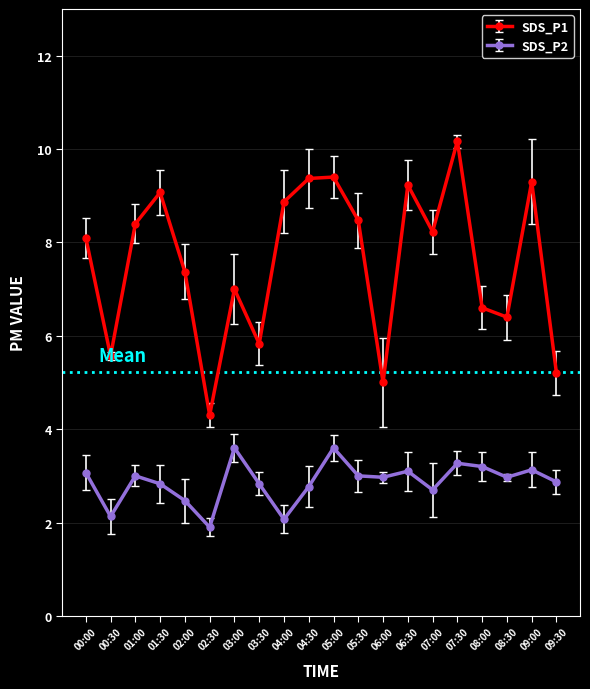

Which category has the highest value in the SDS_P2 series?

03:00